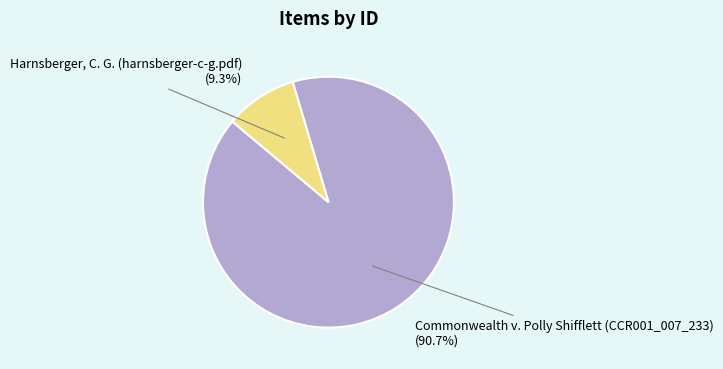

How many slices are in this pie chart?

2